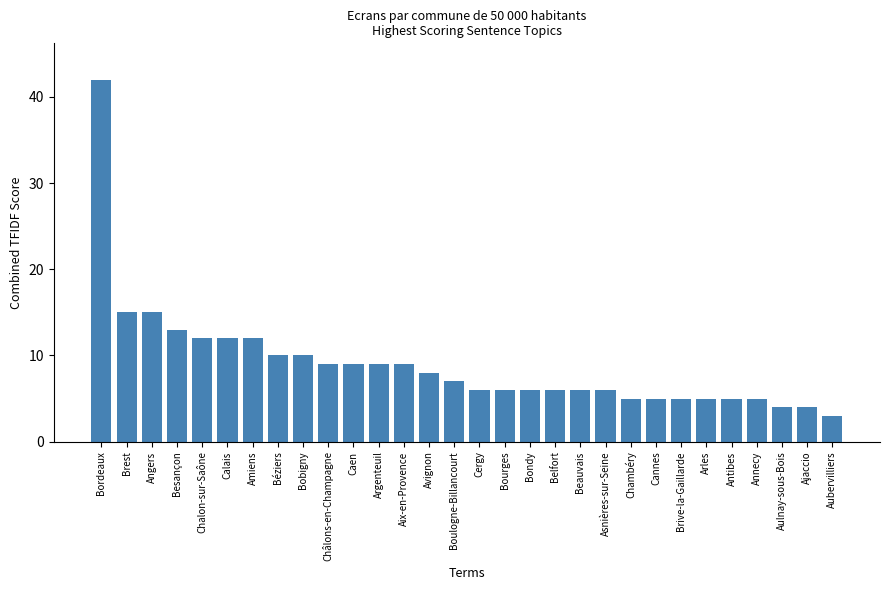

What position from the right is Aubervilliers?

1